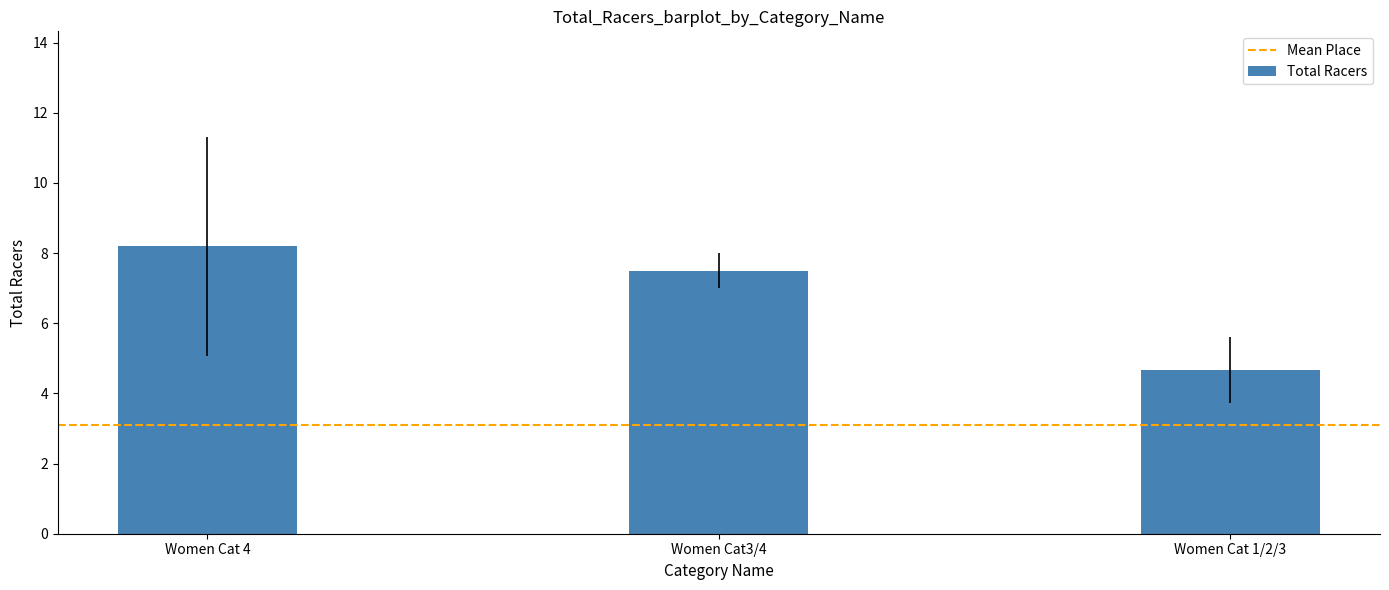

What is the greatest value displayed?

8.2